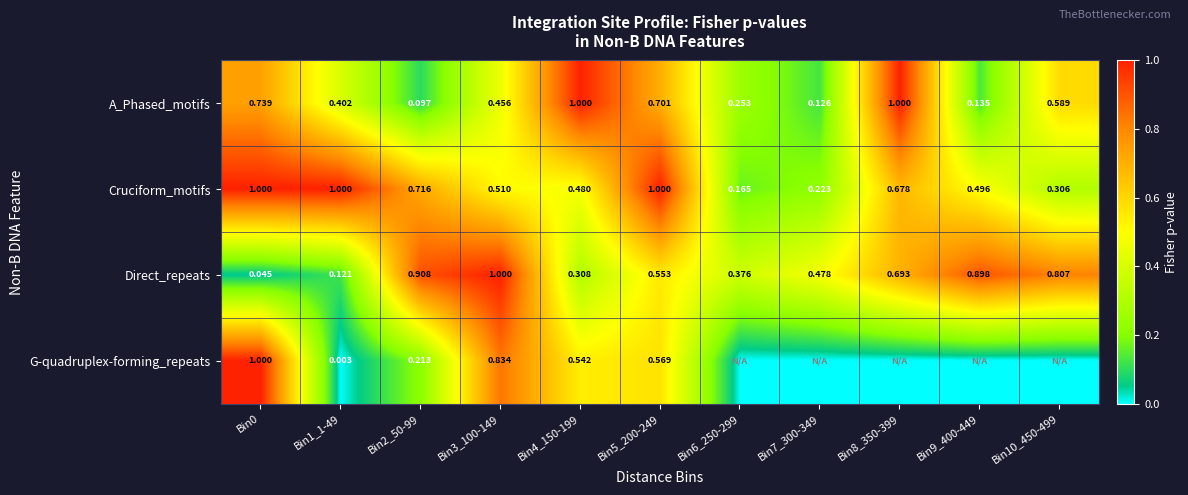

Is it true that Direct_repeats equals 0.4 at Bin3_100-149?

False